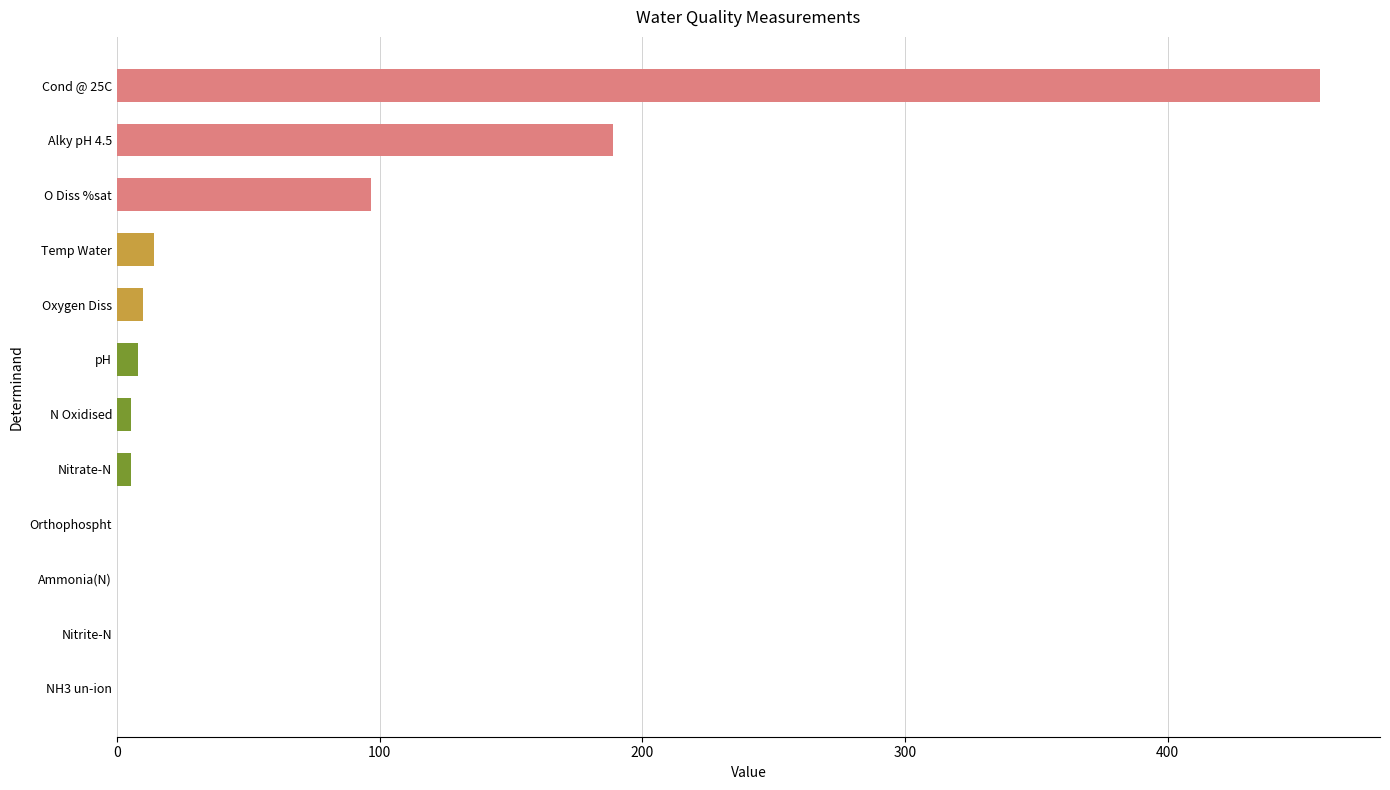

True or false: the data shows 458.0 at Cond @ 25C.

True